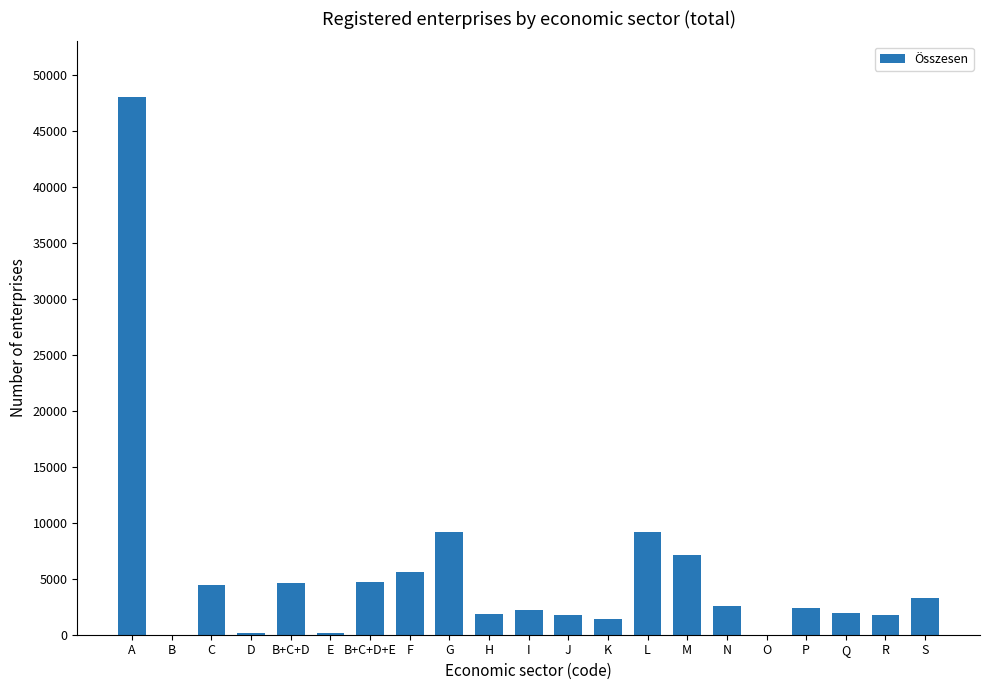

What is the ratio of the value at R to the value at P?

0.7